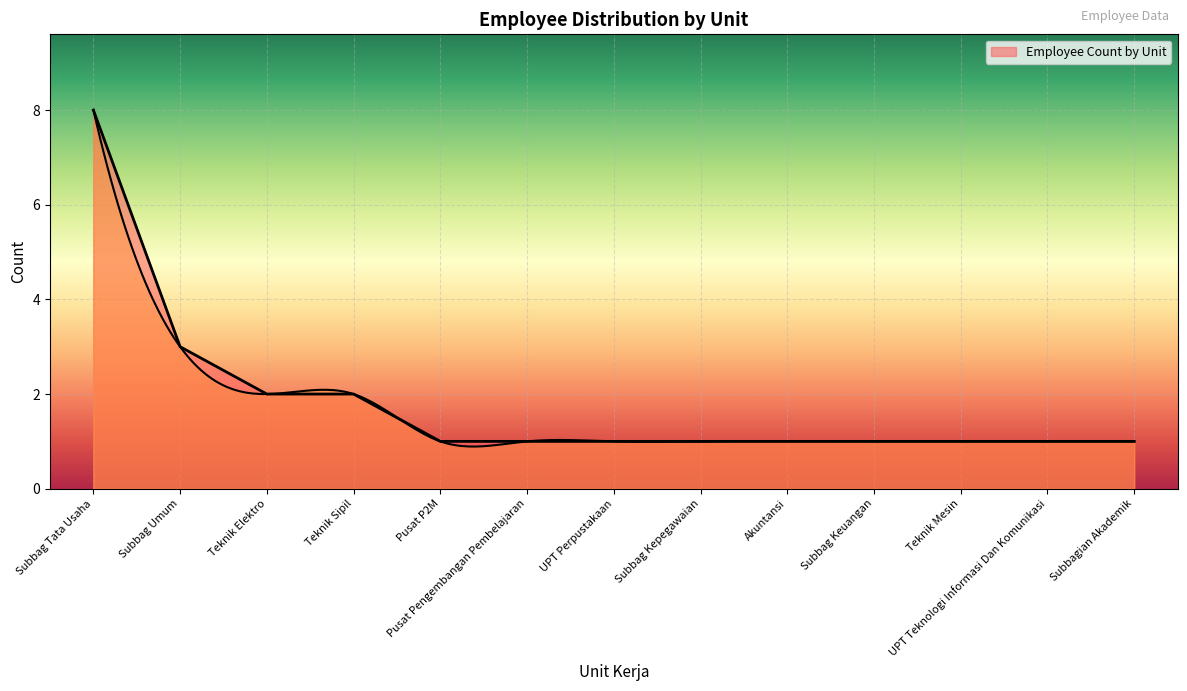

What is the approximate value at UPT Perpustakaan?

1